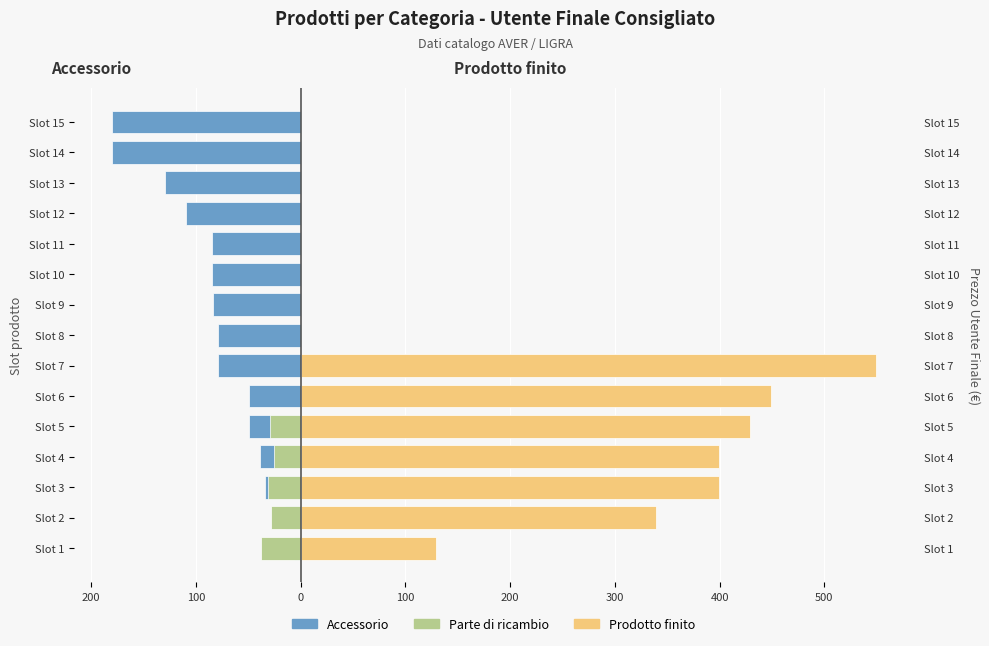

What are all the series names shown in the legend?

Accessorio, Prodotto finito, Parte di ricambio